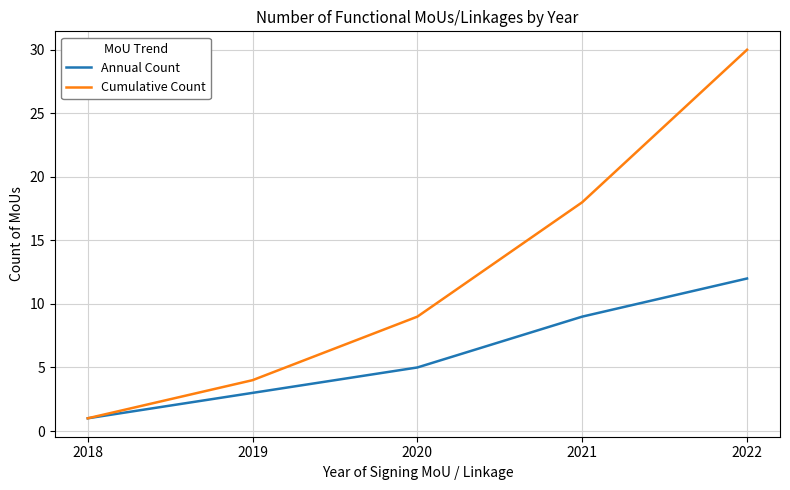

What is the difference between the maximum and second lowest values in the Cumulative Count series?

26